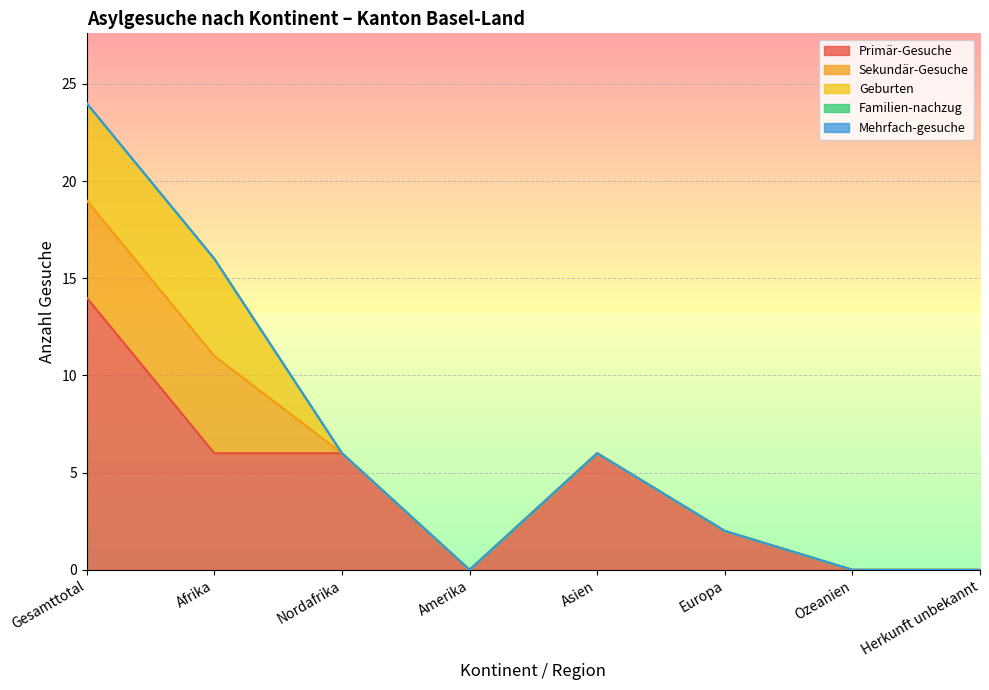

What is the maximum value for Sekundär-Gesuche?

5